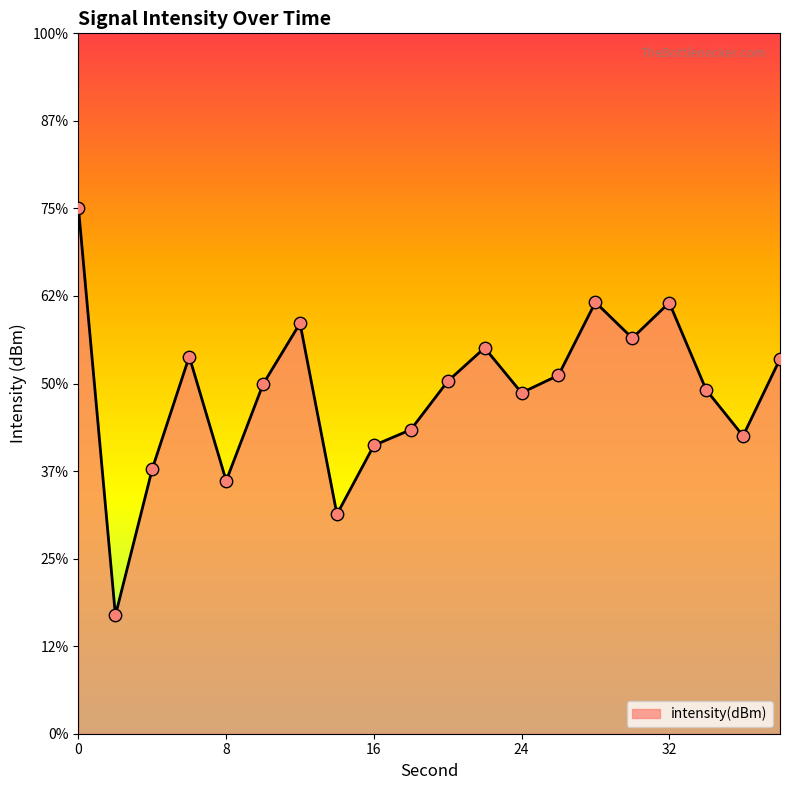

Which has a higher value, 24 or 34?

34